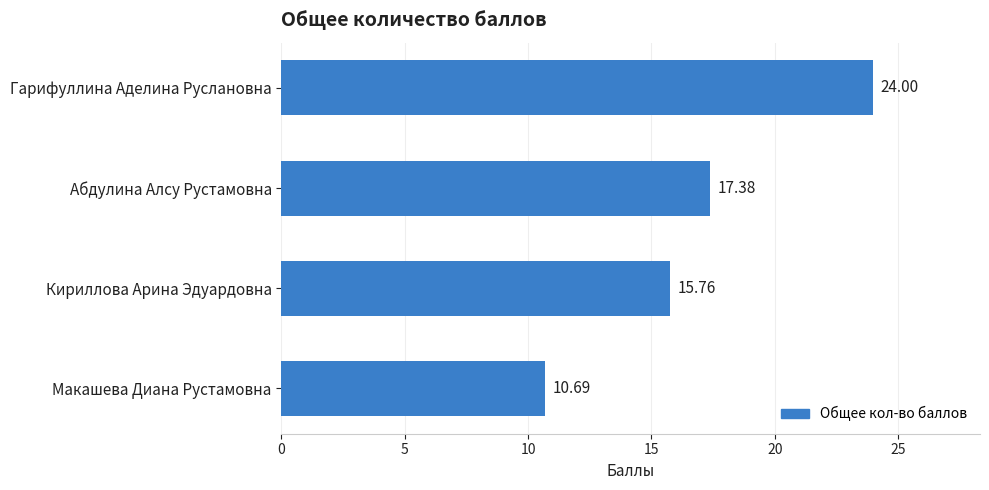

What is the label of the 3rd bar from the top?

Кириллова Арина Эдуардовна